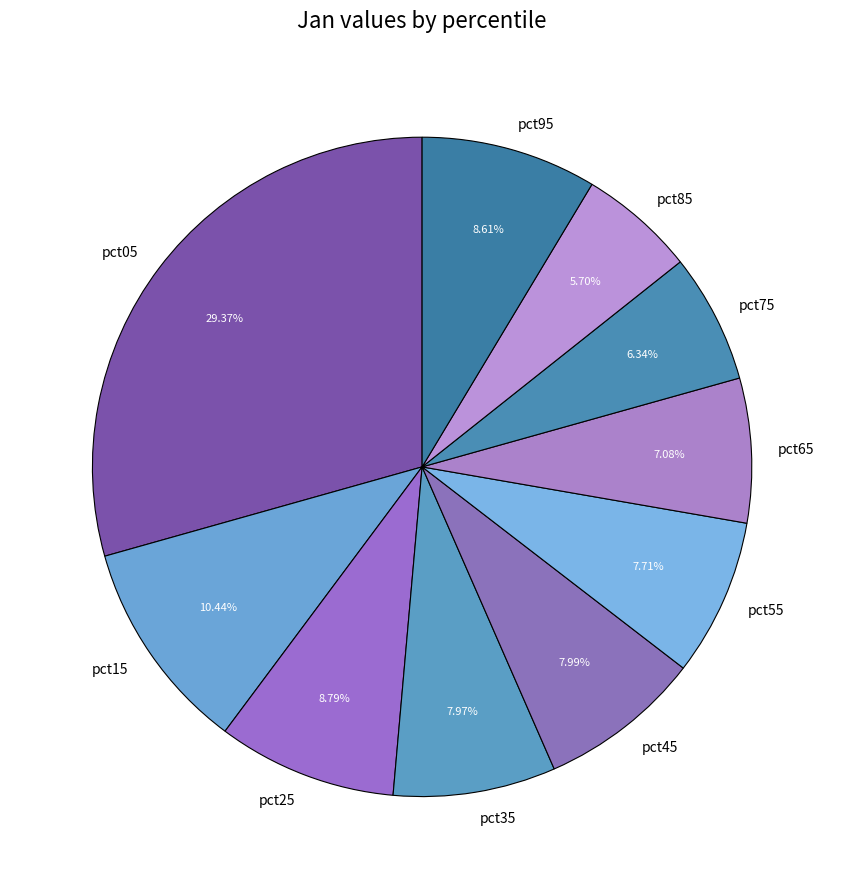

The pct75 slice represents 6% of the pie. True or false?

True